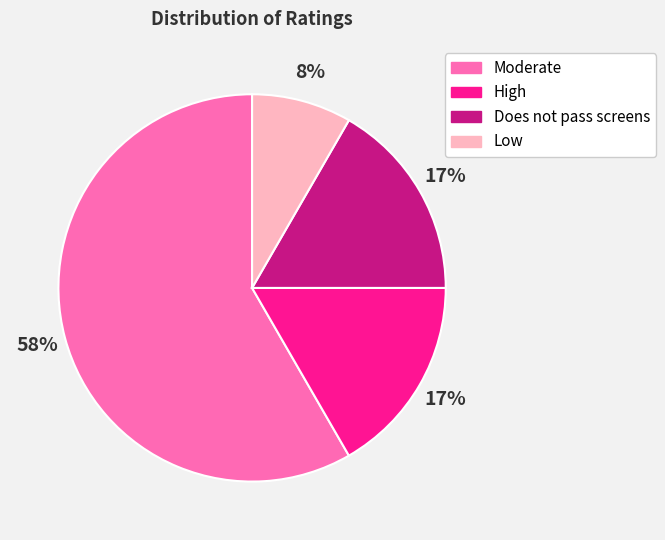

What percentage is the Moderate slice, to the nearest percent?

58%